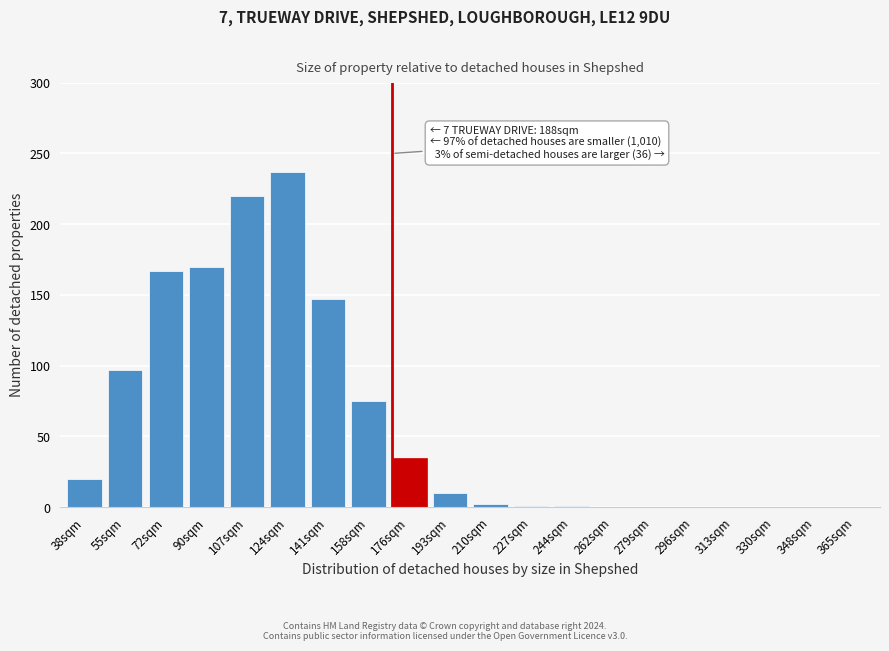

At which label is the value closest to 118?

55sqm